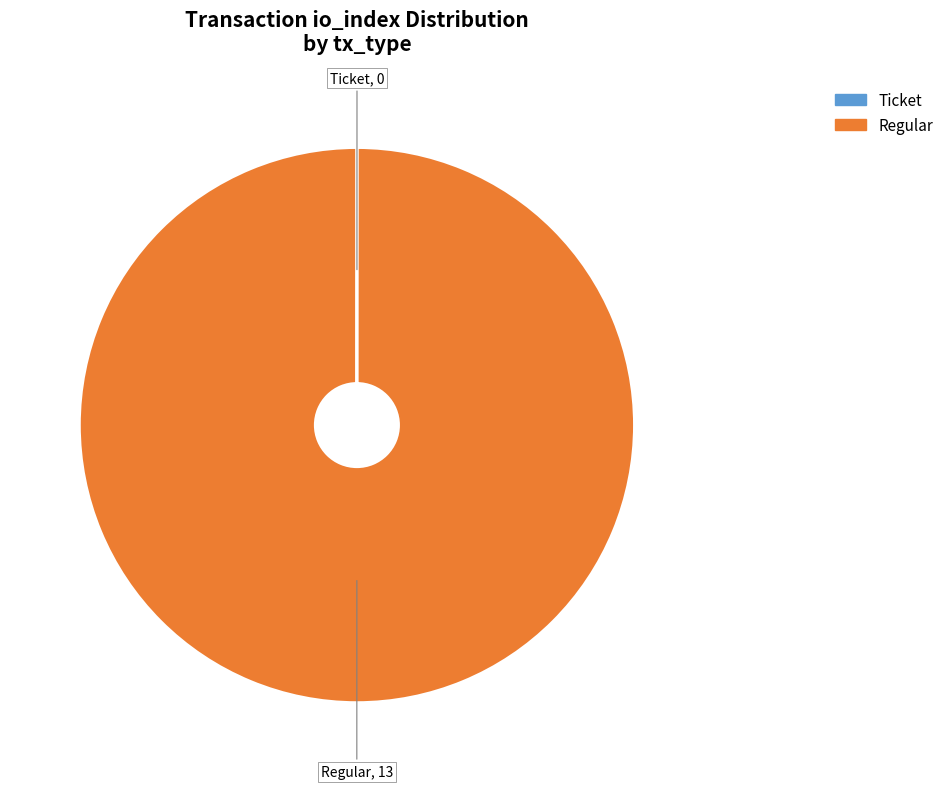

Which slice is the largest?

Regular